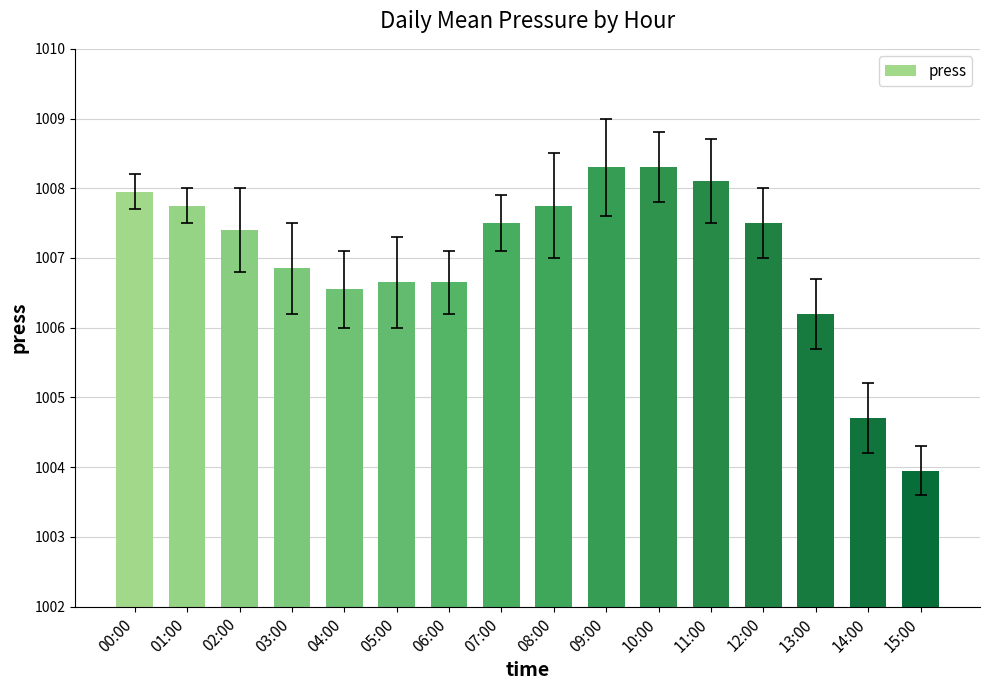

Where is the data nearest to the value 1006?

13:00